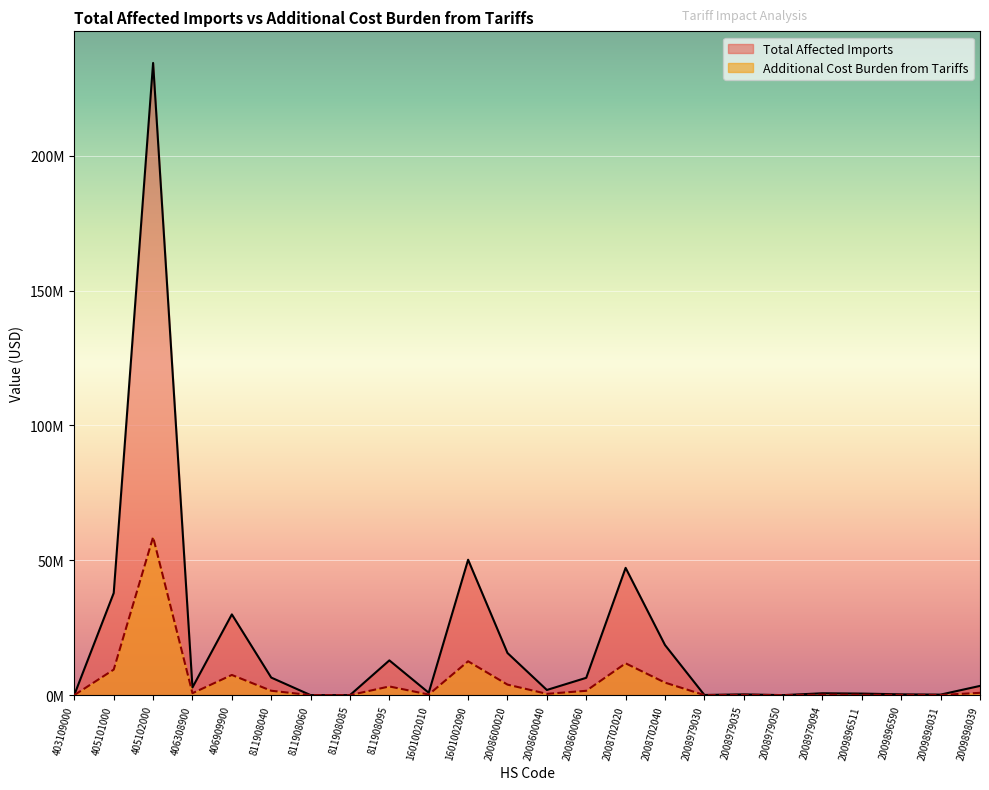

Reading left to right, list all the values displayed in this chart.

Total Affected Imports: 403109000=131800.0	405101000=37856248.0	405102000=234358426.0	406308900=2852683.0	406909900=29934064.0	811908040=6506422.0	811908060=5489.0	811908085=2260.0	811908095=12881091.0	1601002010=882144.0	1601002090=50191684.0	2008600020=15615046.0	2008600040=1912295.0	2008600060=6416876.0	2008702020=47183322.0	2008702040=18574294.0	2008979030=67467.0	2008979035=277255.0	2008979050=2031.0	2008979094=690115.0	2009896511=569951.0	2009896590=292216.0	2009898031=192692.0	2009898039=3418453.0
Additional Cost Burden from Tariffs: 403109000=32950.0	405101000=9464062.0	405102000=58589606.5	406308900=713170.8	406909900=7483516.0	811908040=1626605.5	811908060=1372.2	811908085=565.0	811908095=3220272.8	1601002010=220536.0	1601002090=12547921.0	2008600020=3903761.5	2008600040=478073.8	2008600060=1604219.0	2008702020=11795830.5	2008702040=4643573.5	2008979030=16866.8	2008979035=69313.8	2008979050=507.8	2008979094=172528.8	2009896511=142487.8	2009896590=73054.0	2009898031=48173.0	2009898039=854613.2